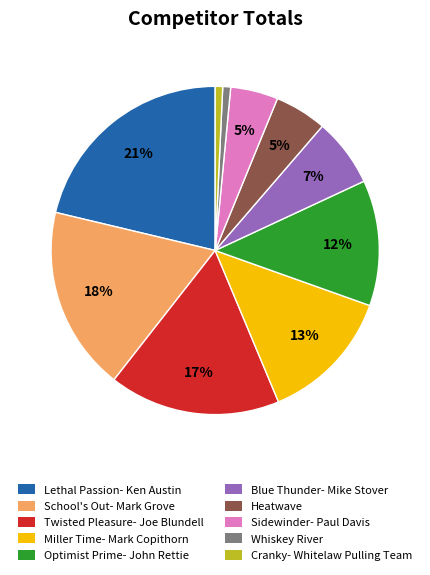

What is the largest slice in the pie chart?

Lethal Passion- Ken Austin